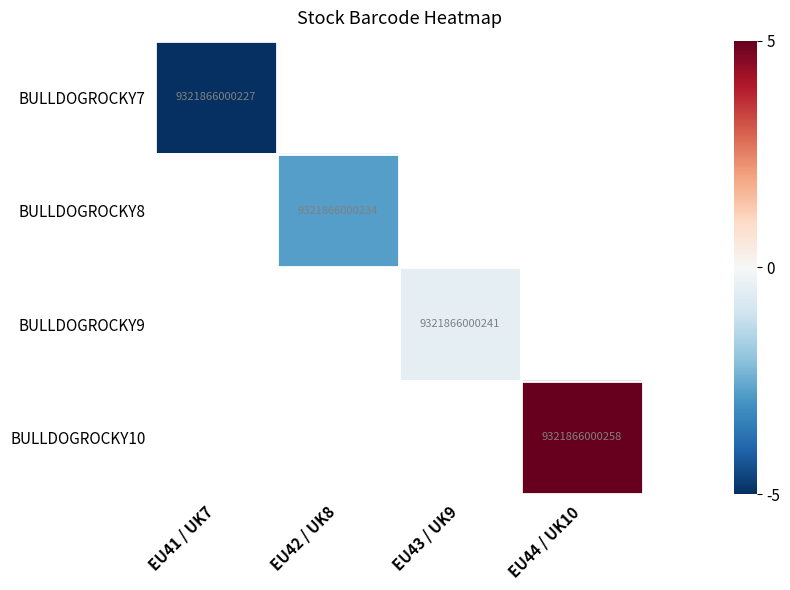

The BULLDOGROCKY10 series shows 9321866000258 at EU44 / UK10. True or false?

True